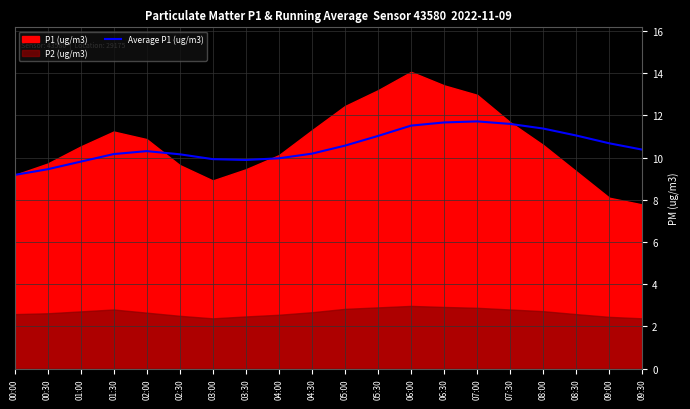

The Average P1 (ug/m3) series shows 10.2 at 04:30. True or false?

True